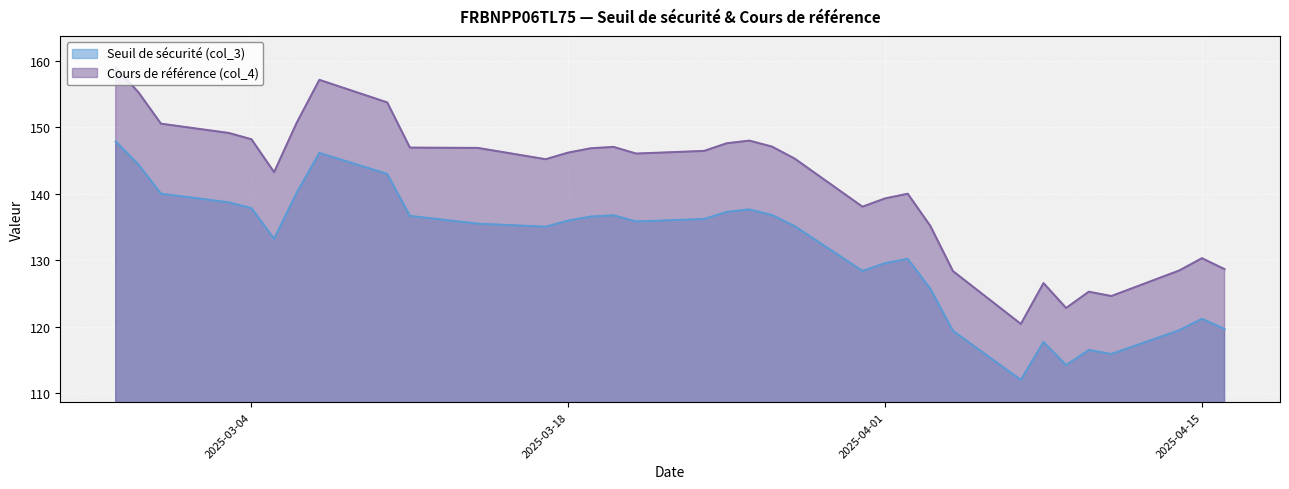

Is it true that Seuil de sécurité (col_3) equals 176.9 at 2025-04-15?

False